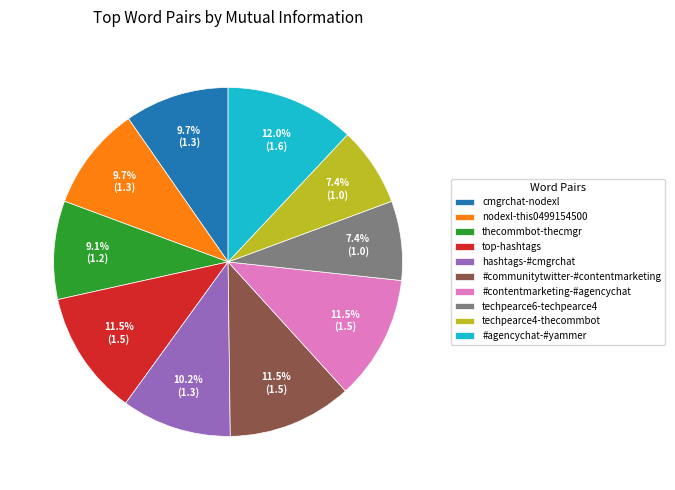

Combined, do #communitytwitter-#contentmarketing and nodexl-this0499154500 account for over 50%?

No